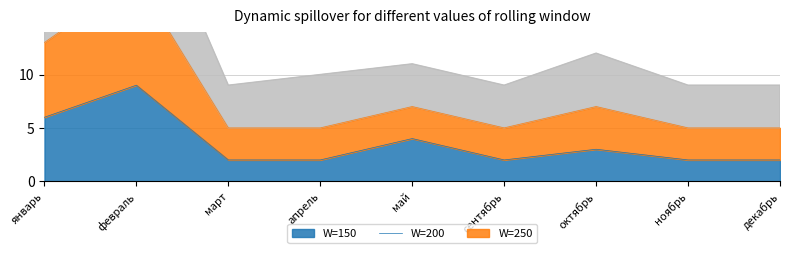

At which category is the sum across all series the highest?

февраль